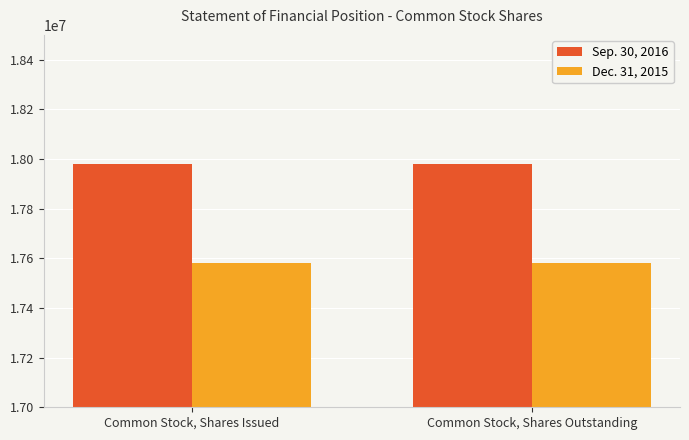

Reading left to right, list all the values displayed in this chart.

Sep. 30, 2016: Common Stock, Shares Issued=17980000	Common Stock, Shares Outstanding=17980000
Dec. 31, 2015: Common Stock, Shares Issued=17580000	Common Stock, Shares Outstanding=17580000